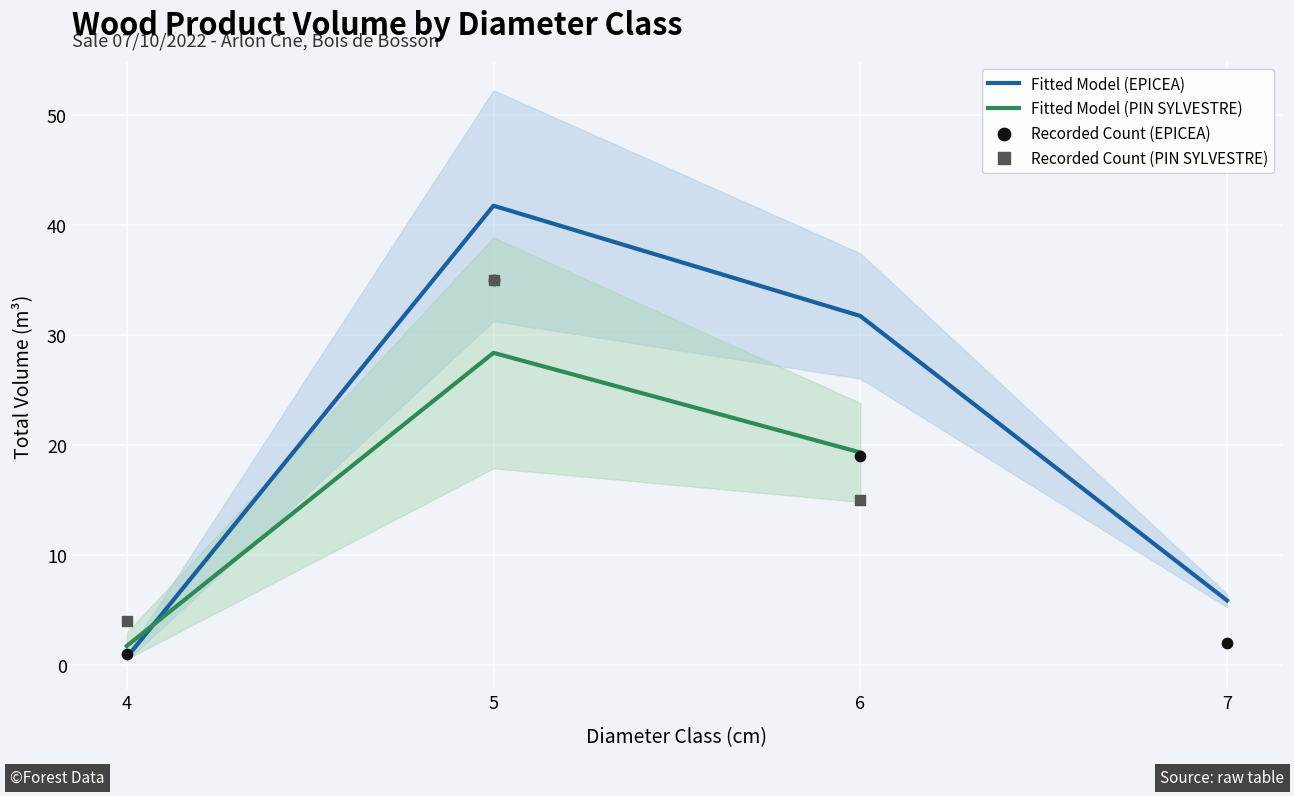

At which category is the sum across all series the highest?

cm=5 EPICEA